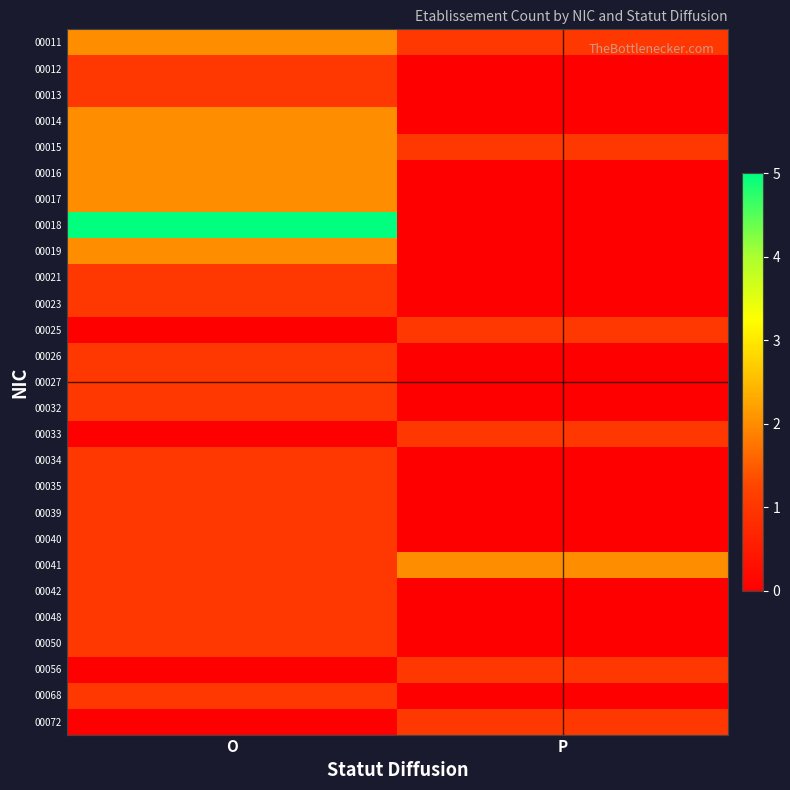

Rank the series by their maximum value, from lowest to highest.

00012, 00013, 00021, 00023, 00025, 00026, 00027, 00032, 00033, 00034, 00035, 00039, 00040, 00042, 00048, 00050, 00056, 00068, 00072, 00011, 00014, 00015, 00016, 00017, 00019, 00041, 00018